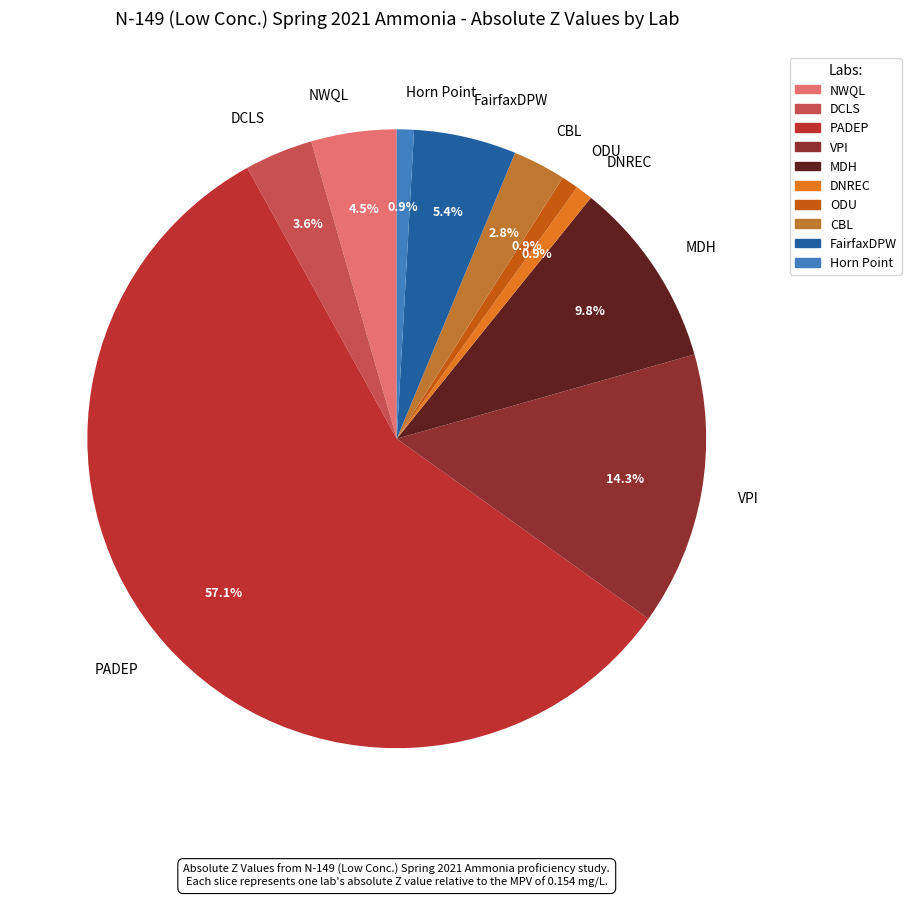

Which slice represents more than half of the pie?

PADEP